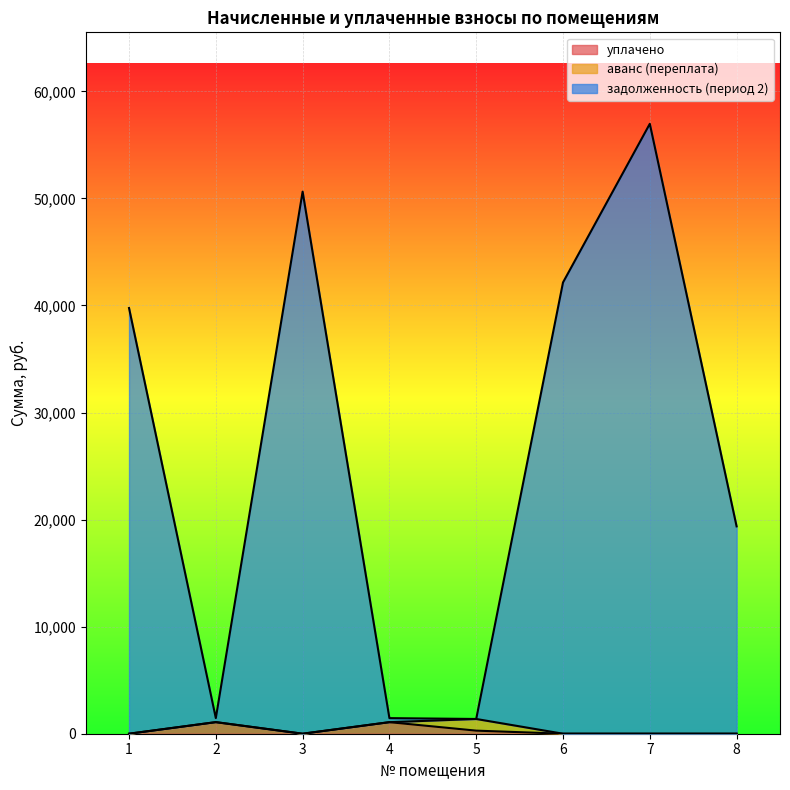

What is the difference between the maximum and minimum values in the задолженность (период 2) series?

55588.2